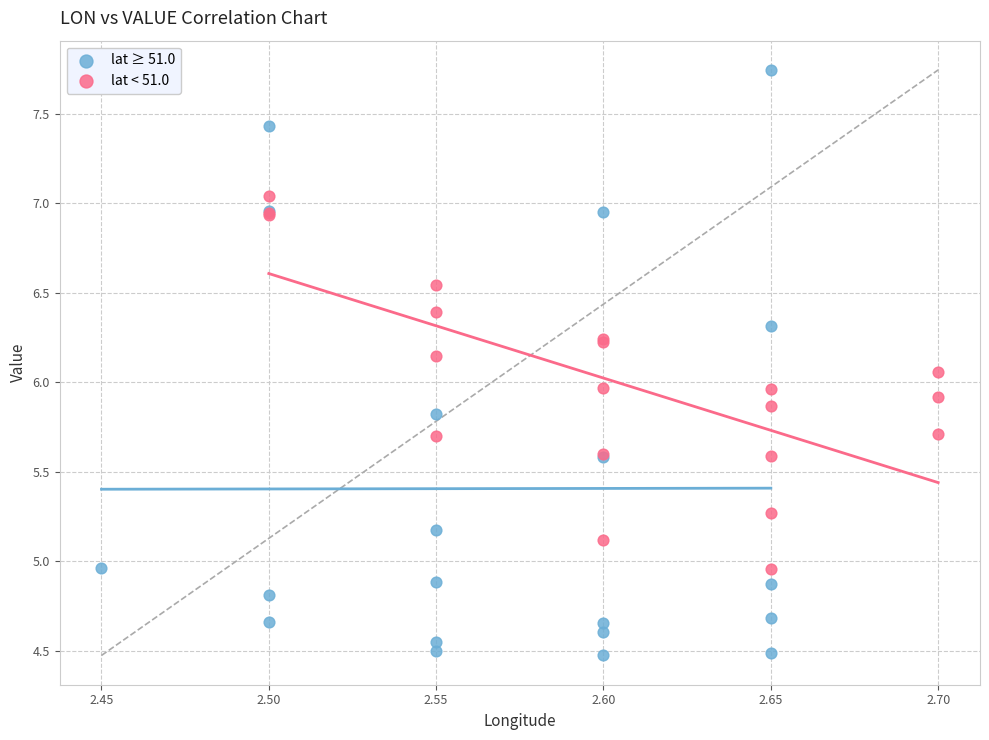

What are all the series names shown in the legend?

lat ≥ 51.0, lat < 51.0